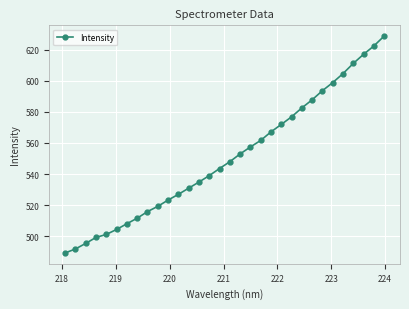

What is the average value?

550.5